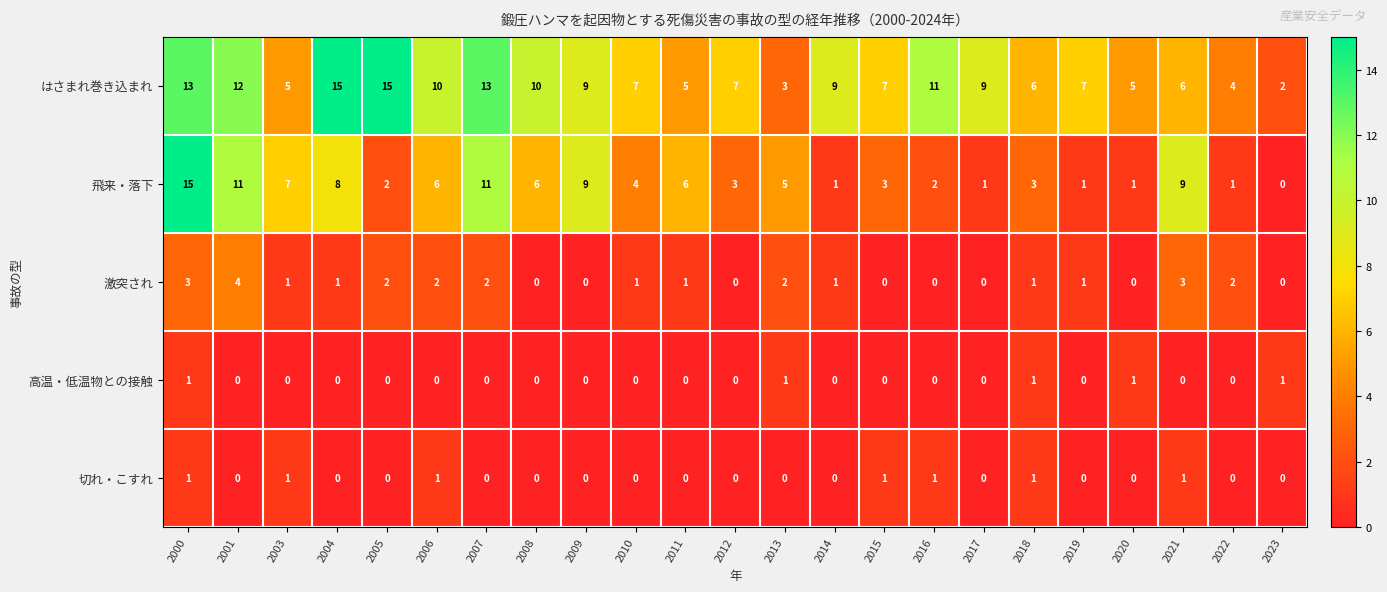

Which series has the widest spread of values?

飛来・落下